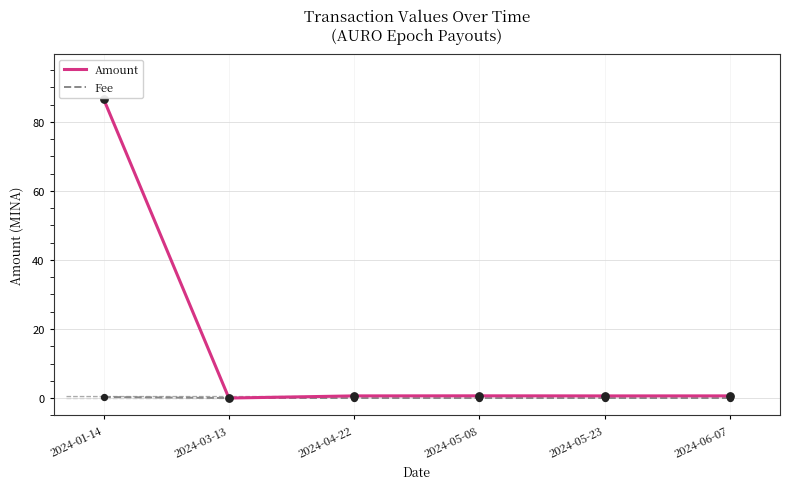

Which series has the largest total across all categories?

Amount